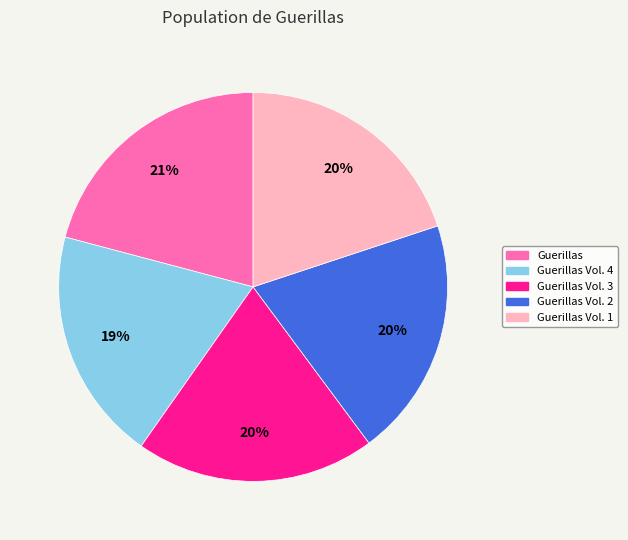

Is the sum of Guerillas Vol. 2 and Guerillas greater than half?

No